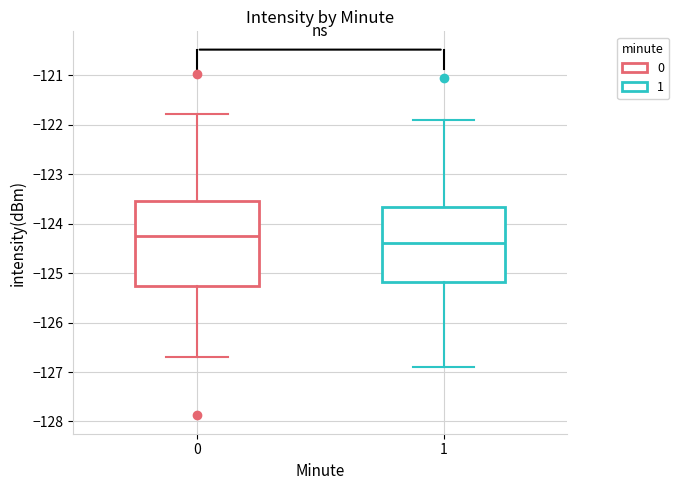

Where is the upper edge of the box at x = 0 on the y-axis? The values are not printed on the chart, so give them approximately, as read against the axis.

-123.5